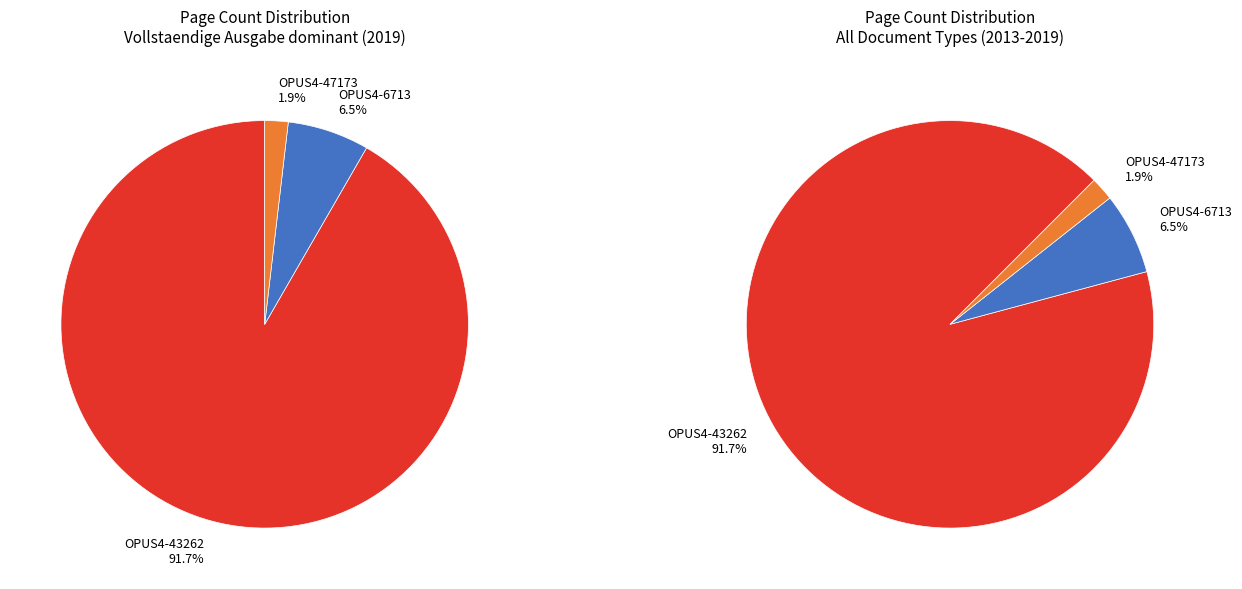

What is the change in value from OPUS4-43262 to OPUS4-47173?

-194